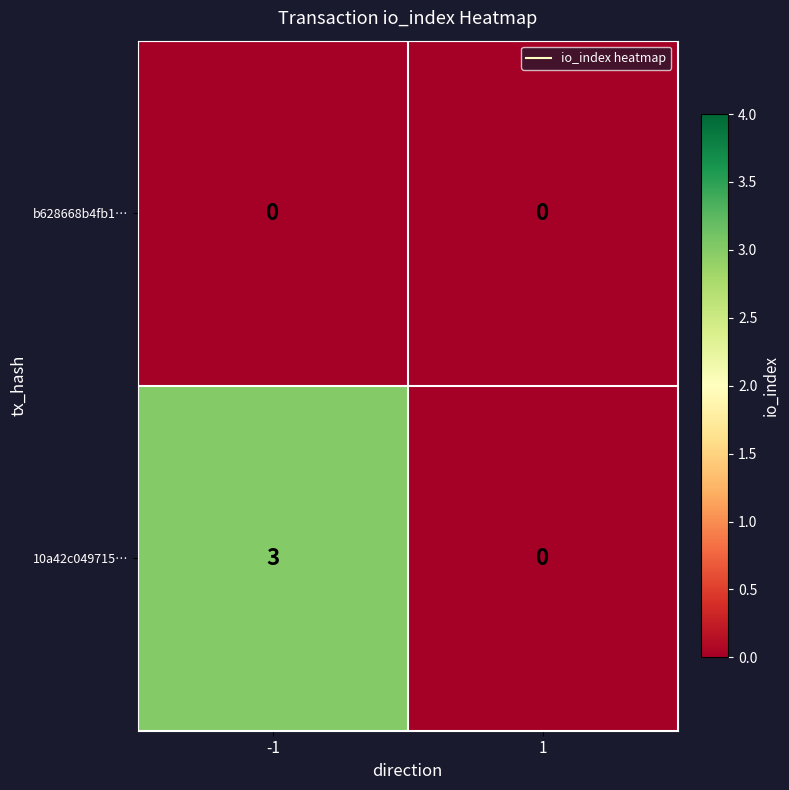

The value of 10a42c049715… at -1 is 3. True or false?

True